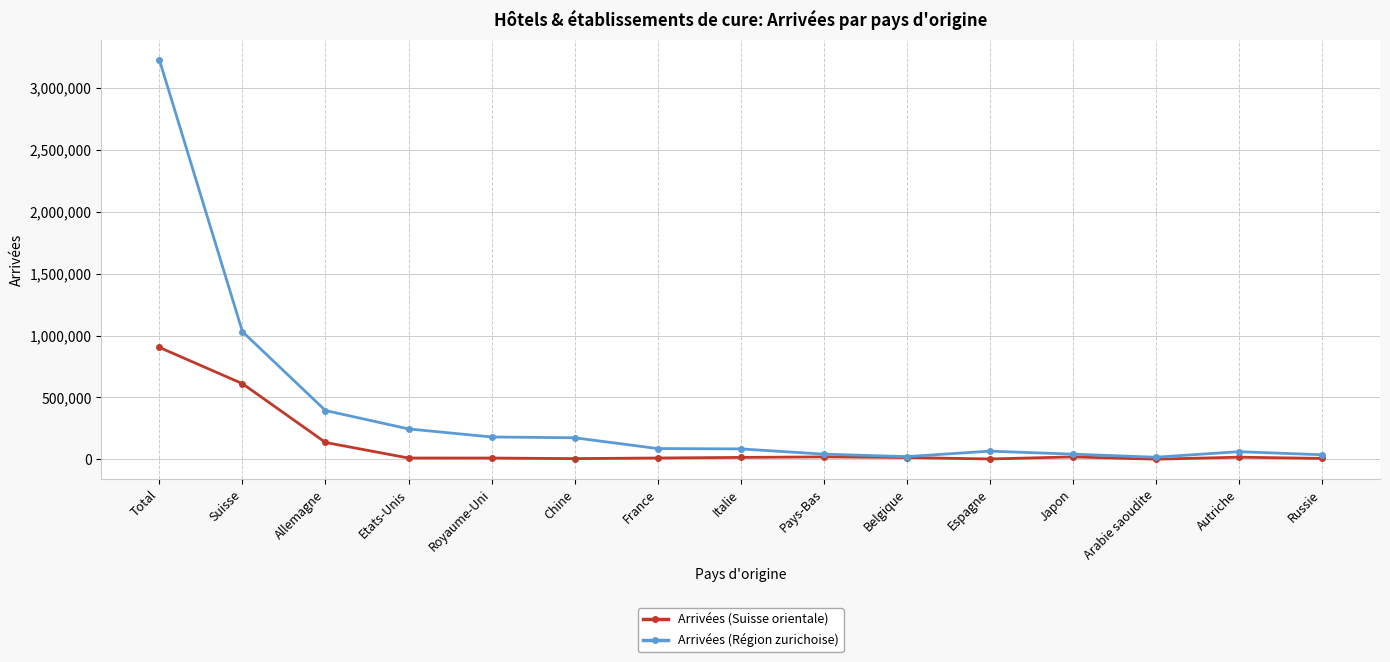

Which series has the largest range (max minus min)?

Arrivées (Région zurichoise)